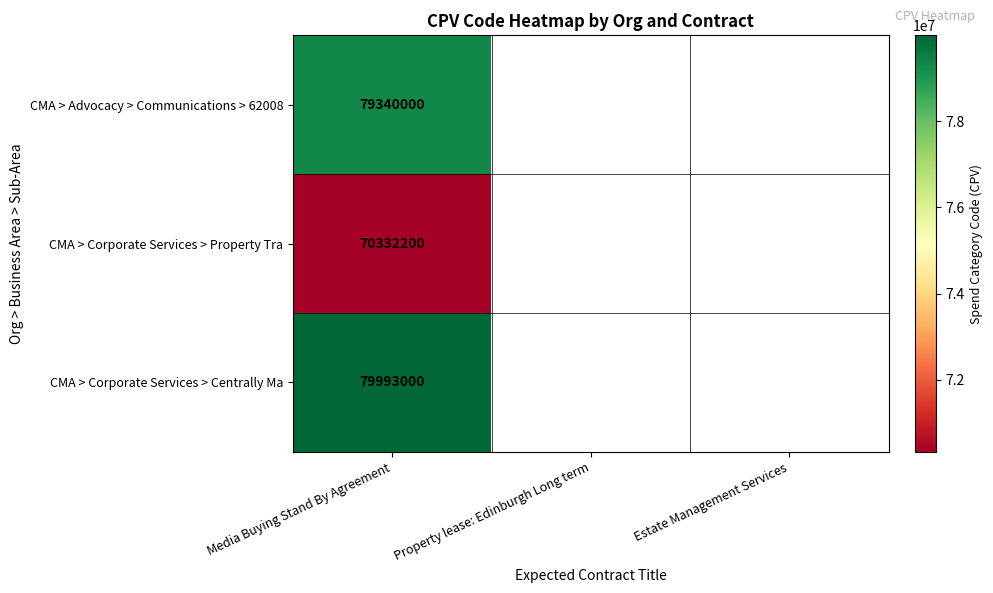

Is it true that CMA > Corporate Services > Centrally Ma equals 79993000 at Media Buying Stand By Agreement?

True